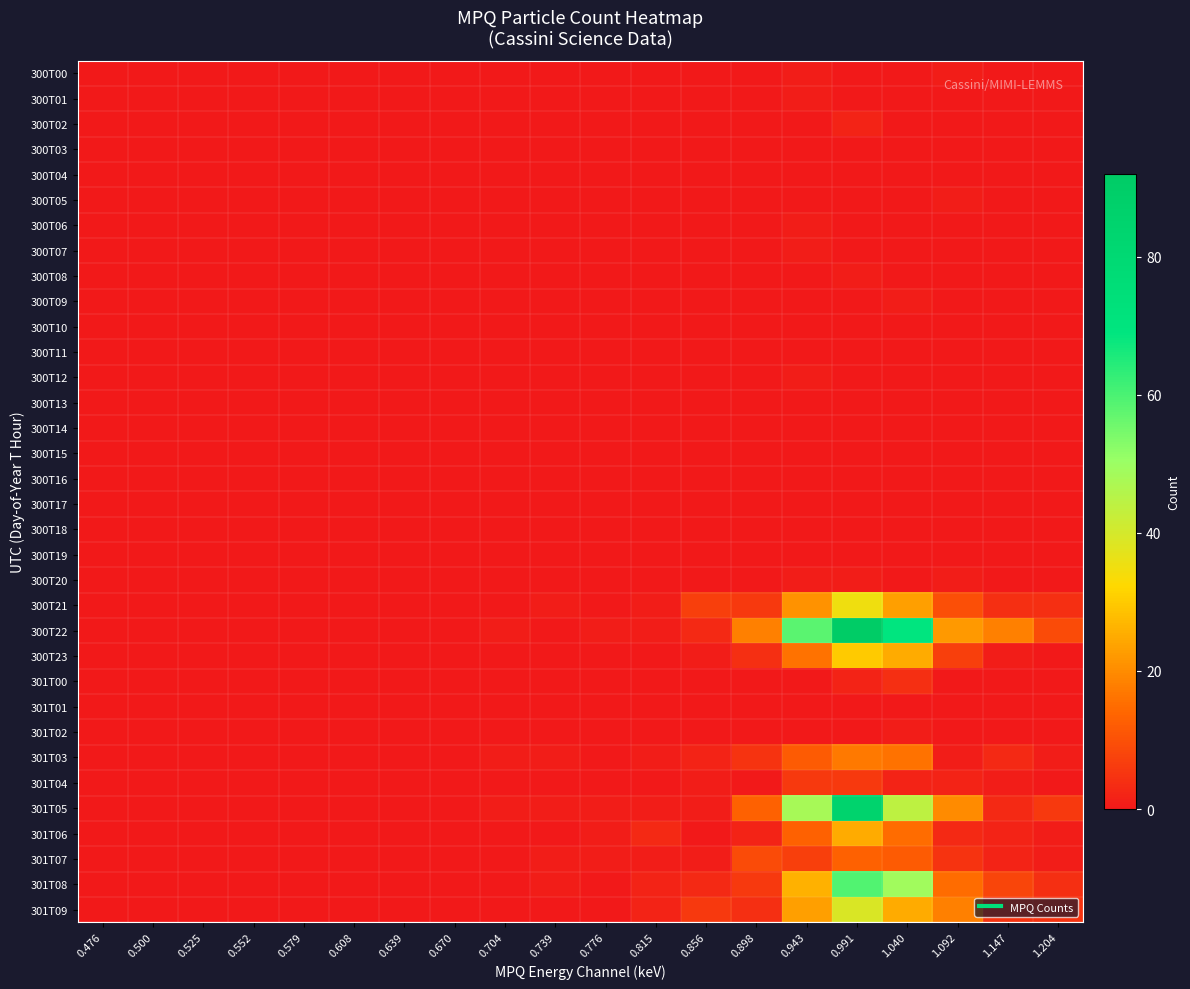

Which series changed the most between 0.552 and 1.204?

300T22